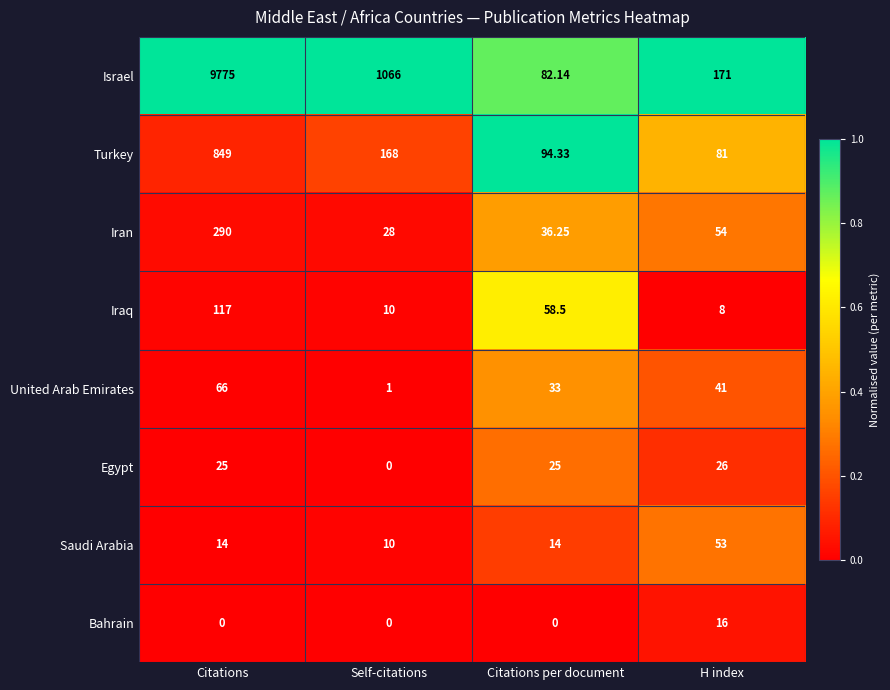

Rank the series by their maximum value, from highest to lowest.

Israel, Turkey, Iran, Iraq, United Arab Emirates, Saudi Arabia, Egypt, Bahrain